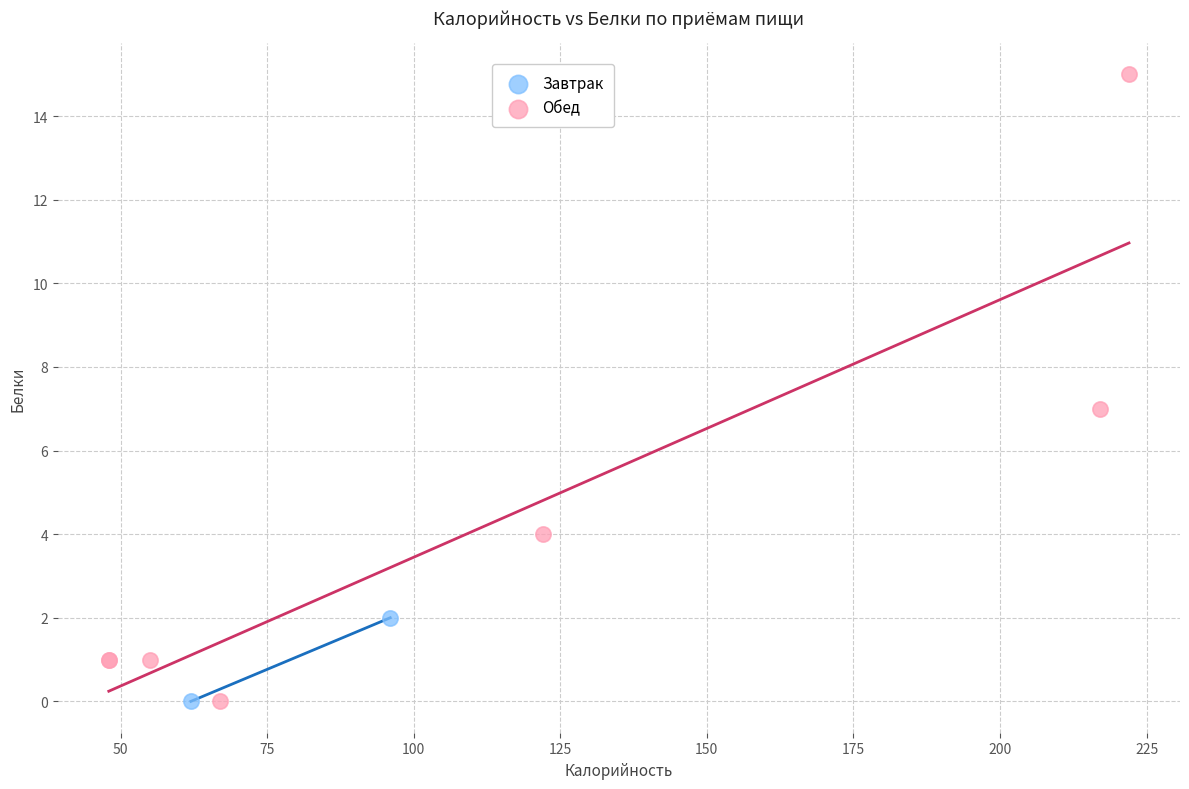

What are all the series names shown in the legend?

Завтрак, Обед